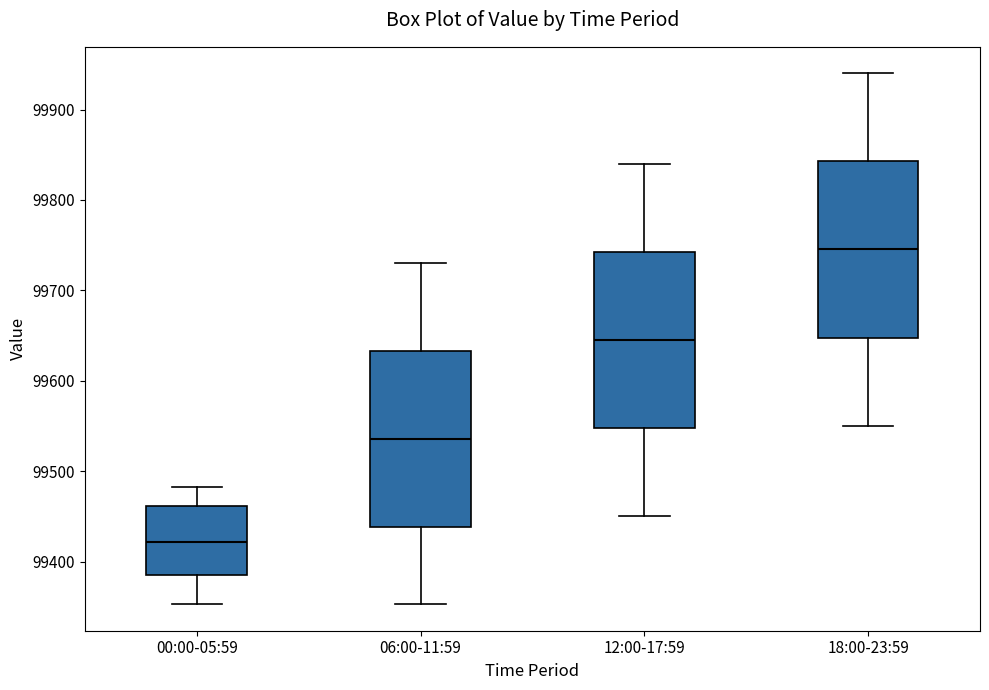

Reading left to right, transcribe this box plot: for each box, give where its median line is, the range the box spans, and where its two whiskers end, as read against the y-axis. The values are not printed on the chart, so give them approximately, as read against the axis.

00:00-05:59: median 99420, box 99390 to 99460, whiskers 99350 to 99480
06:00-11:59: median 99540, box 99440 to 99630, whiskers 99350 to 99730
12:00-17:59: median 99650, box 99550 to 99740, whiskers 99450 to 99840
18:00-23:59: median 99750, box 99650 to 99840, whiskers 99550 to 99940